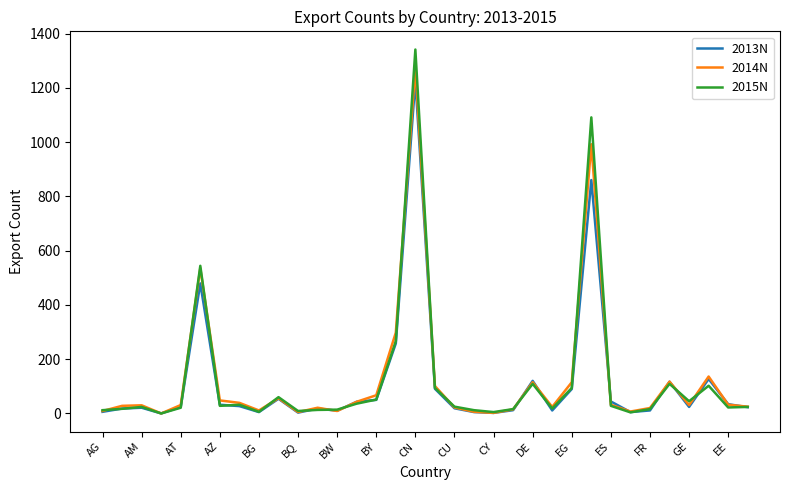

Which series has the widest spread of values?

2015N